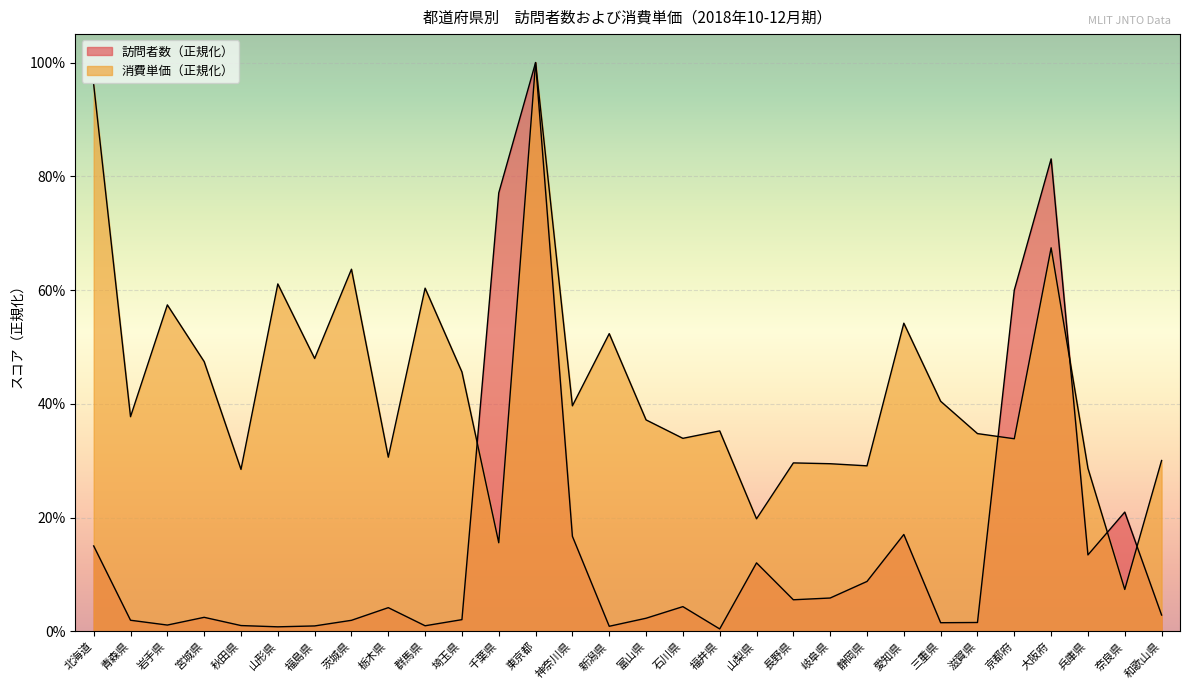

Is the value of 消費単価 at 新潟県 greater than the value of 訪問者数 at 山形県?

Yes